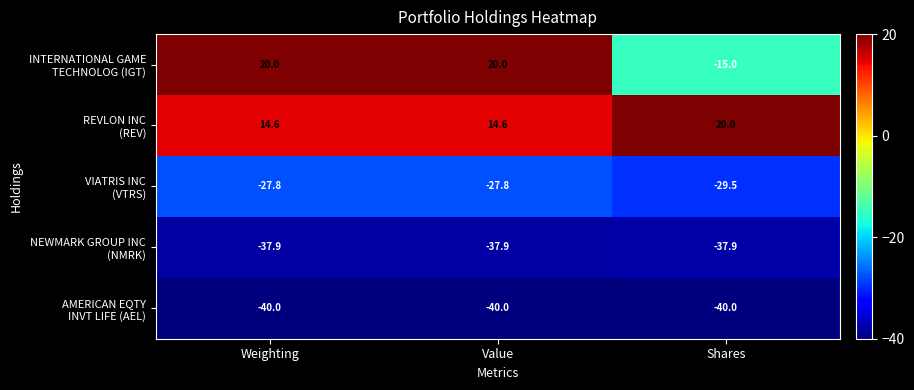

What is the difference between the highest and lowest values at Value?

60.0